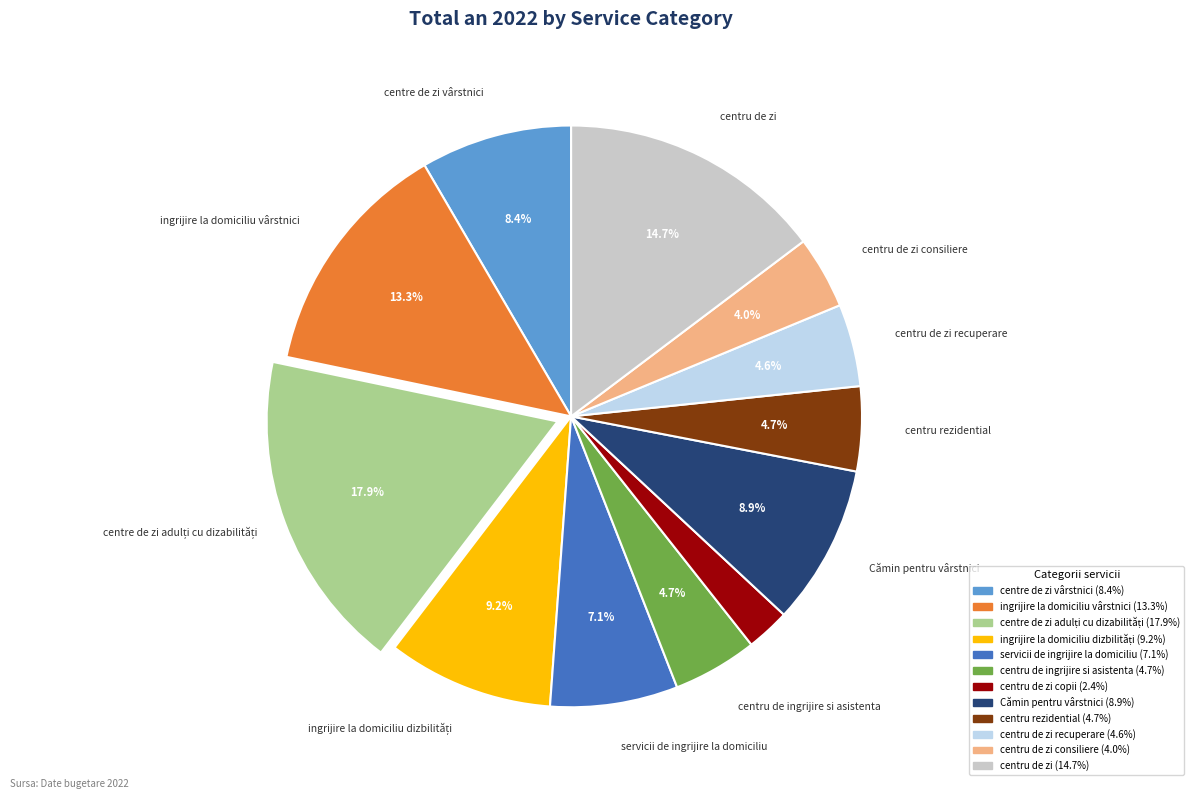

Is there a majority slice in this chart?

No